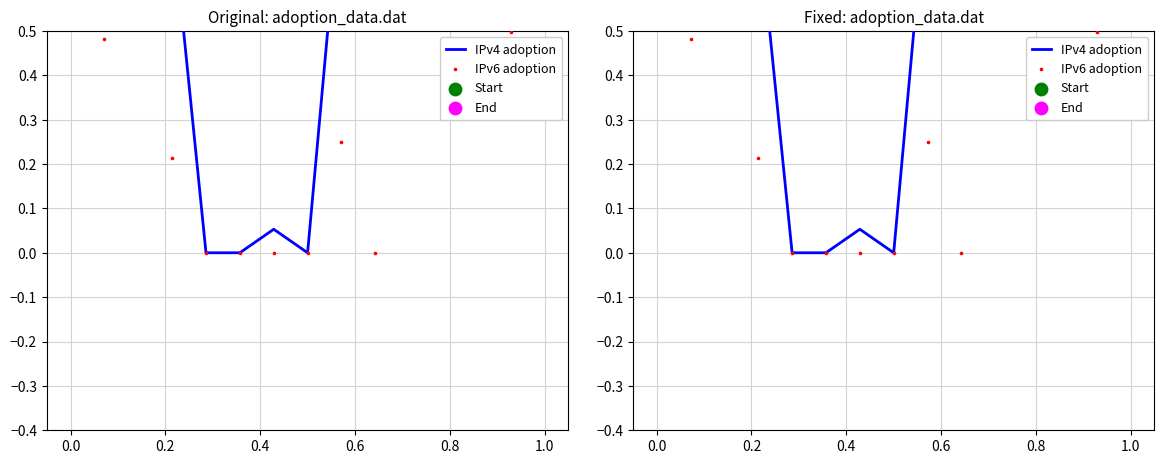

Is the value of IPv6 adoption at 13 greater than the value of IPv4 adoption at 0.2?

No